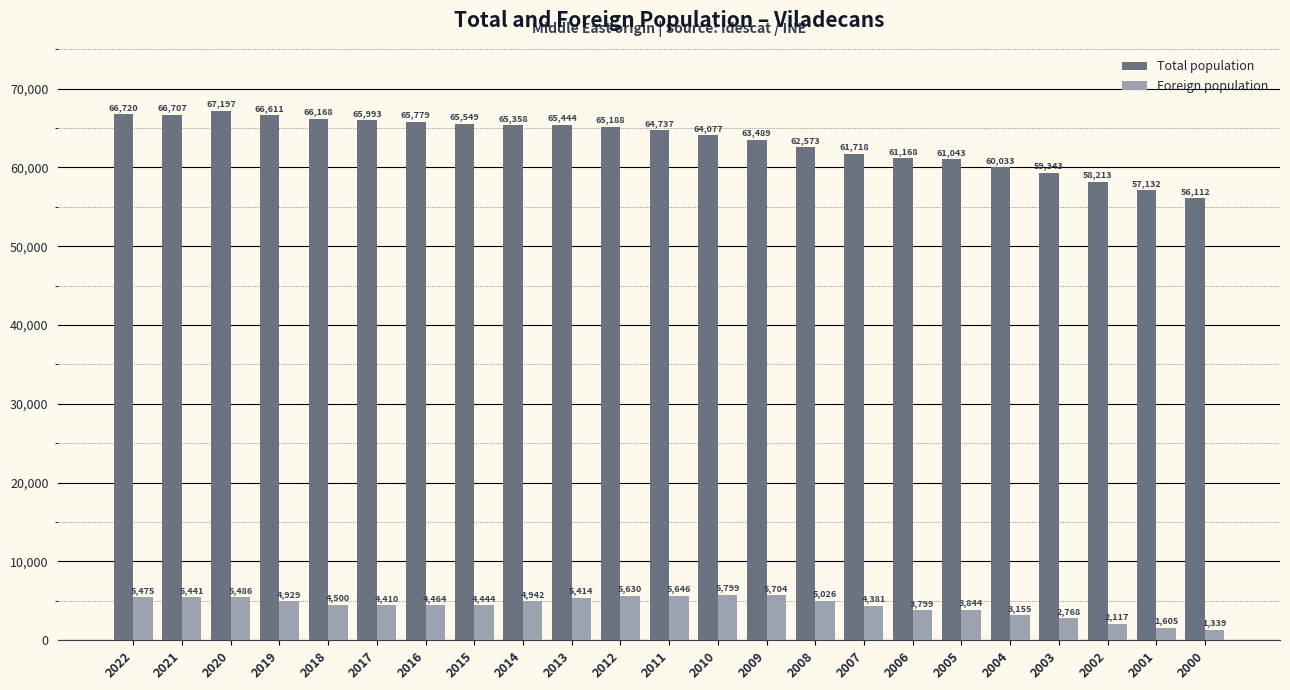

At which label does Foreign population first exceed 4500?

2022